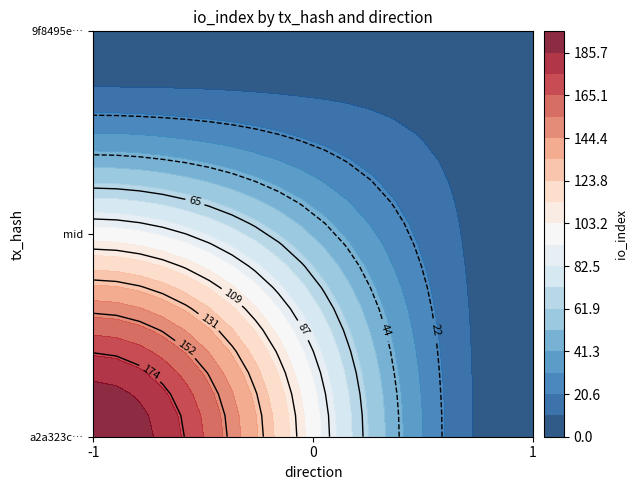

At 1, list the series in order from smallest to largest.

9f8495e45c0dfc8ae9264ede7237720c8798f5d, a2a323c55575716f1203b3e8ccb5014c076ab9a